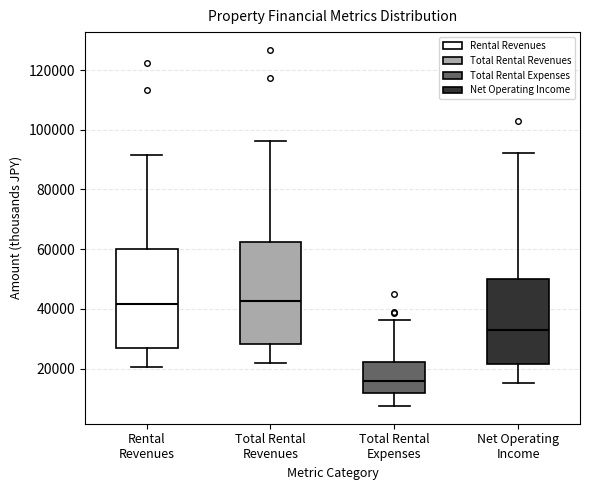

Where does the upper whisker of the box for Rental Revenues end on the y-axis? The values are not printed on the chart, so give them approximately, as read against the axis.

92000